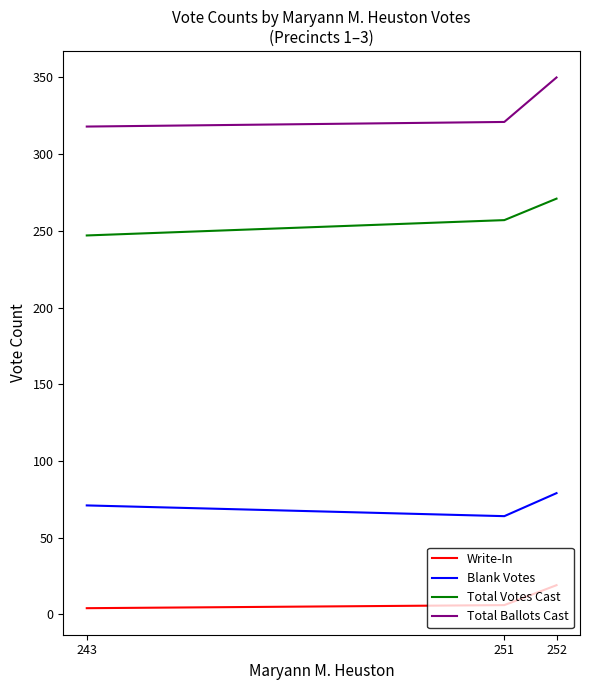

At which label is Total Ballots Cast closest to 334?

251